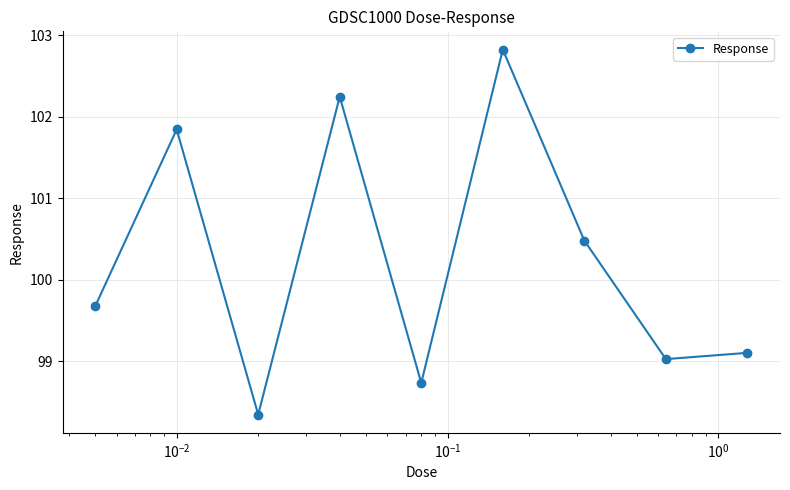

What is the greatest value displayed?

102.8